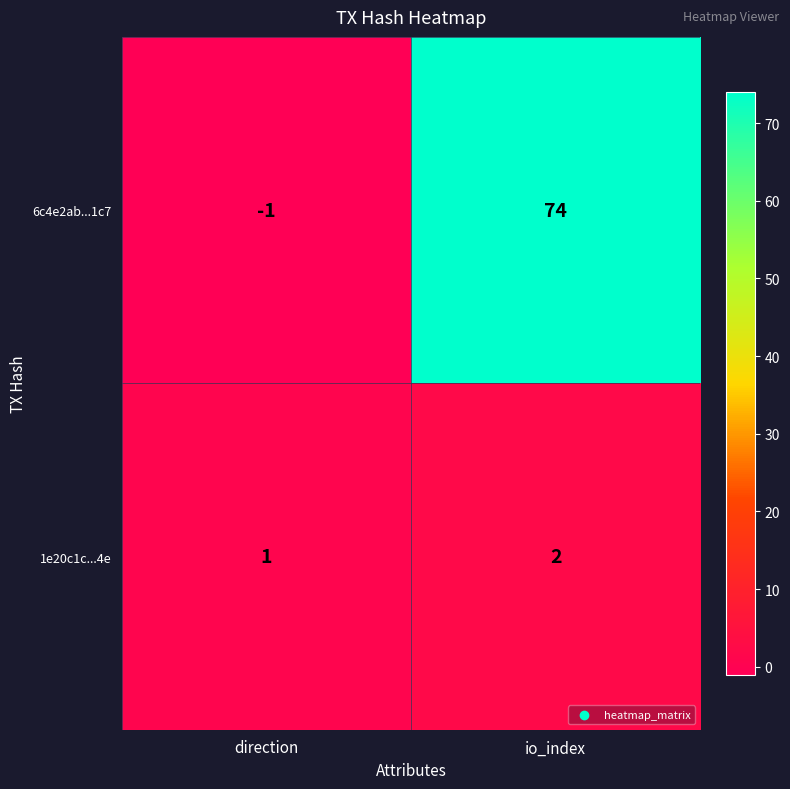

Is it true that 6c4e2ab...1c7 equals -1 at direction?

True